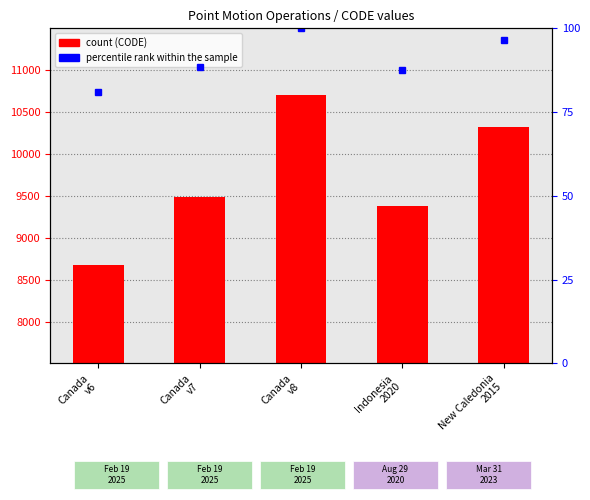

Reading right to left, transcribe all the data shown in this chart.

CODE: 10323.0	9375.0	10707.0	9483.0	8676.0
percentile rank within the sample: 96.4	87.6	100.0	88.6	81.0